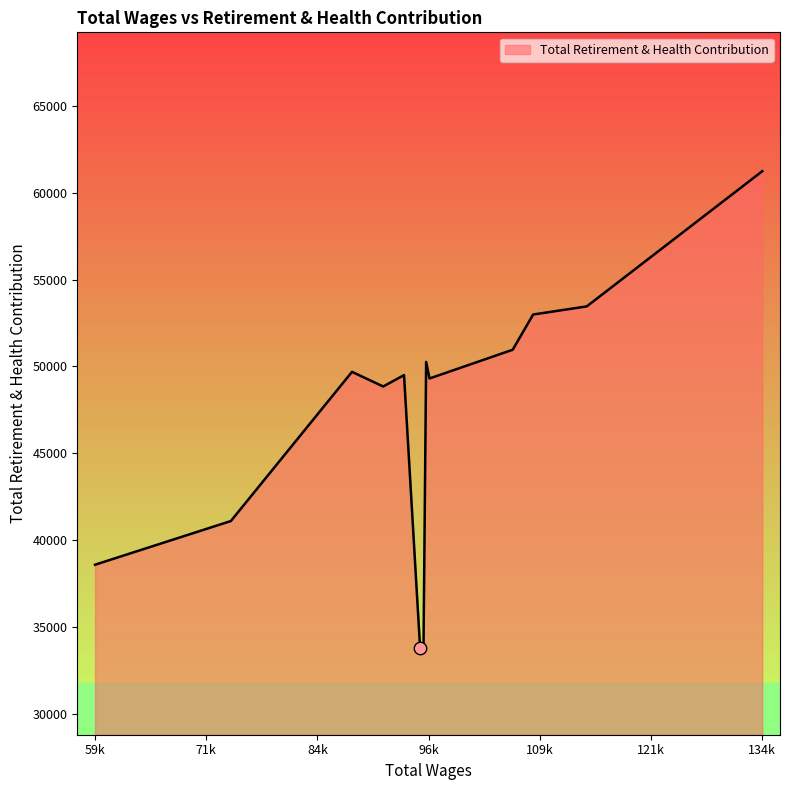

What is the difference between the maximum and minimum values?

27462